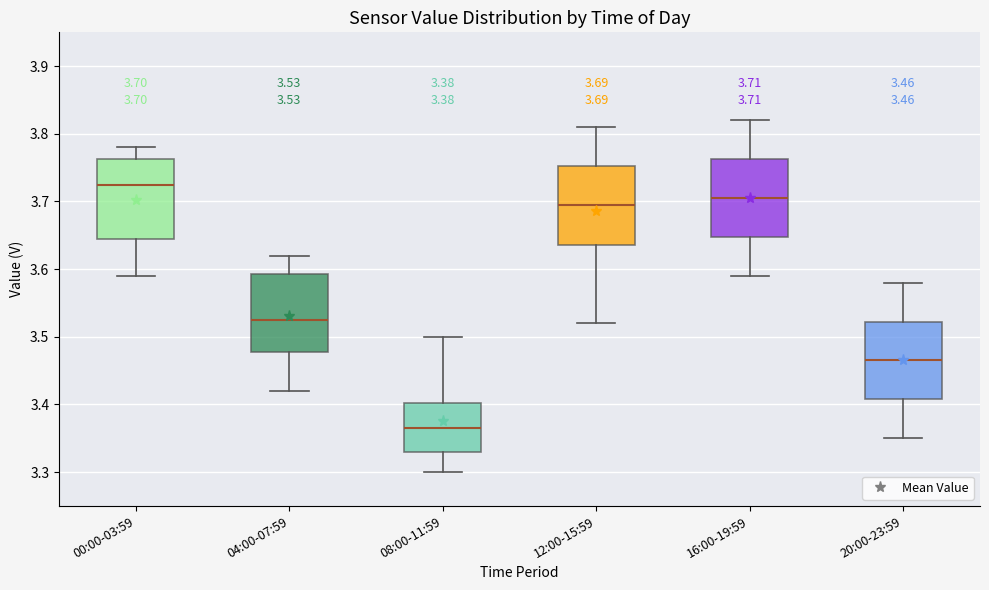

Which box's median line is the lowest?

08:00-11:59